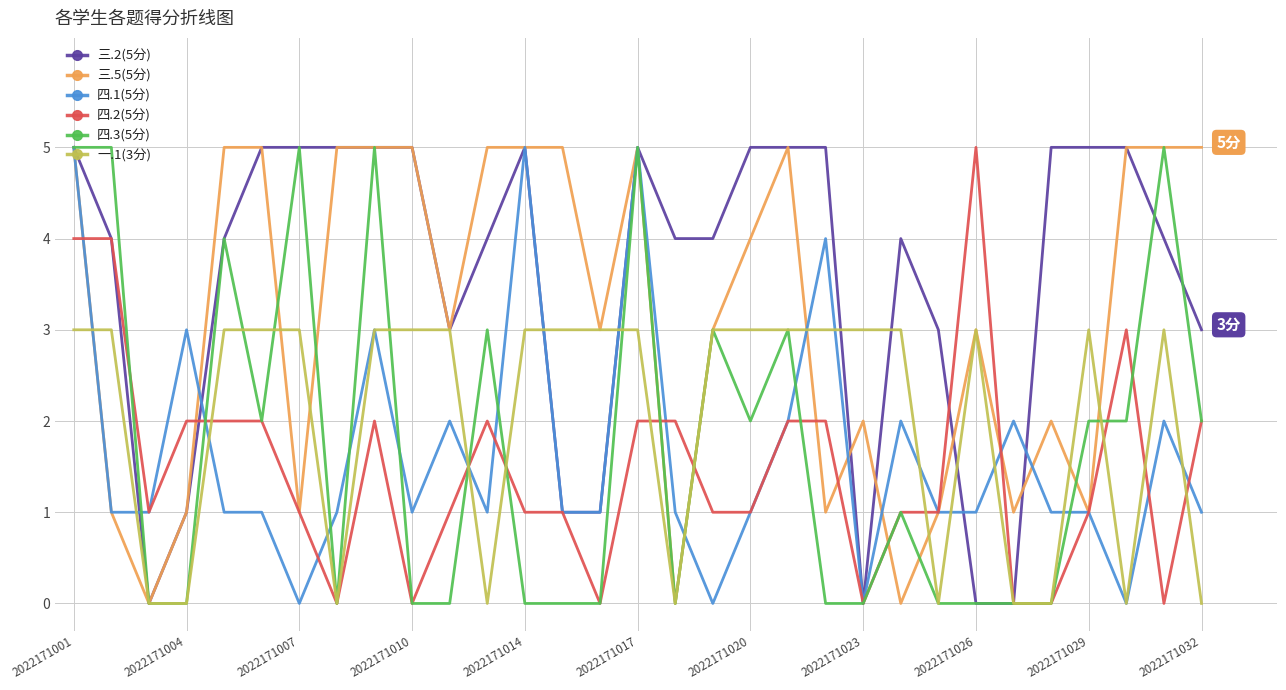

Which series ends up on top after the final intersection of 四.1(5分) and 四.3(5分)?

四.3(5分)